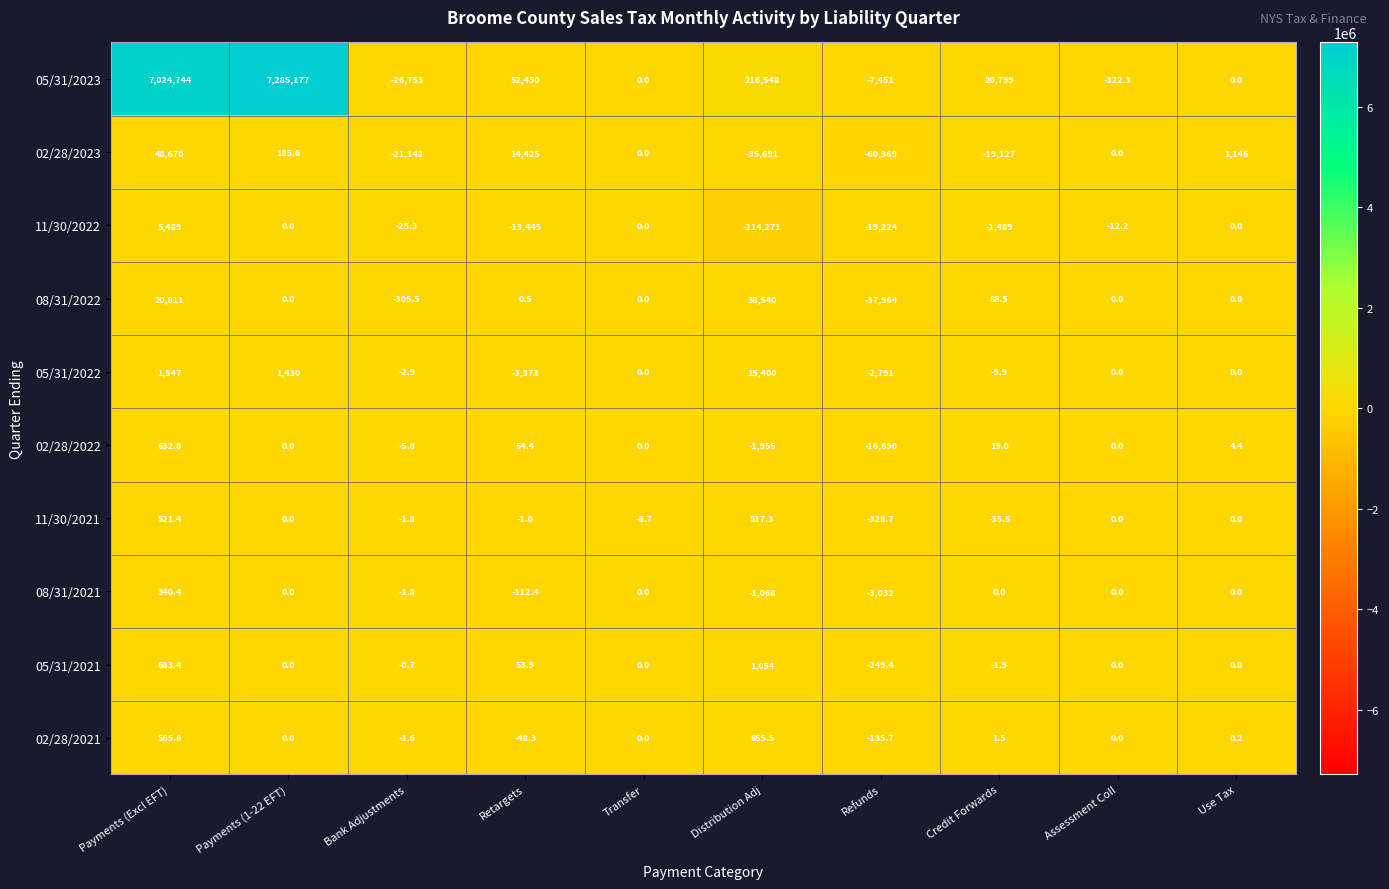

What is the average value of the 08/31/2022 series?

2117.1